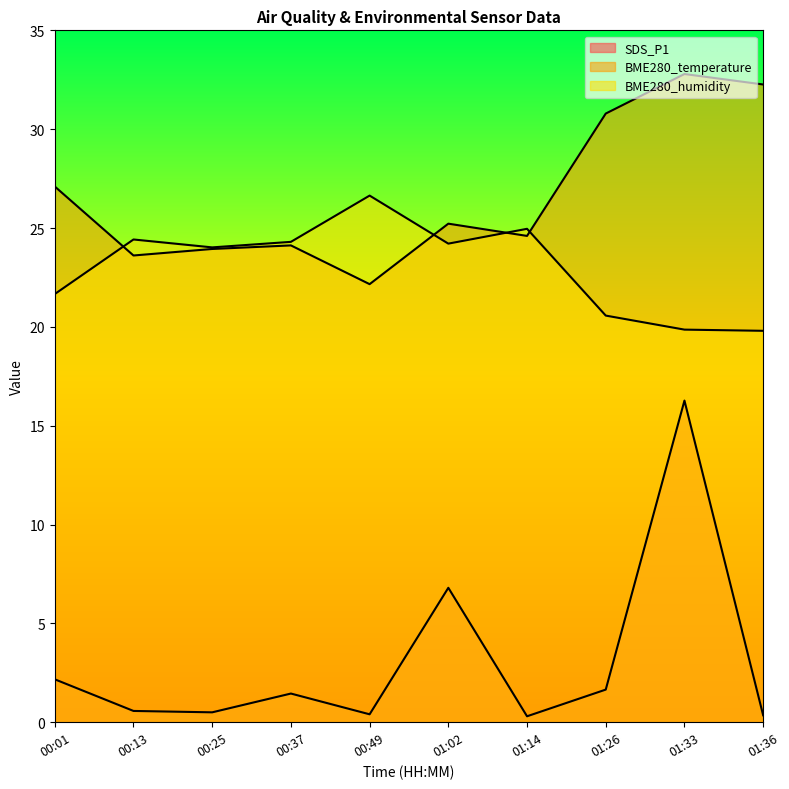

At how many categories does at least one series exceed 27?

4